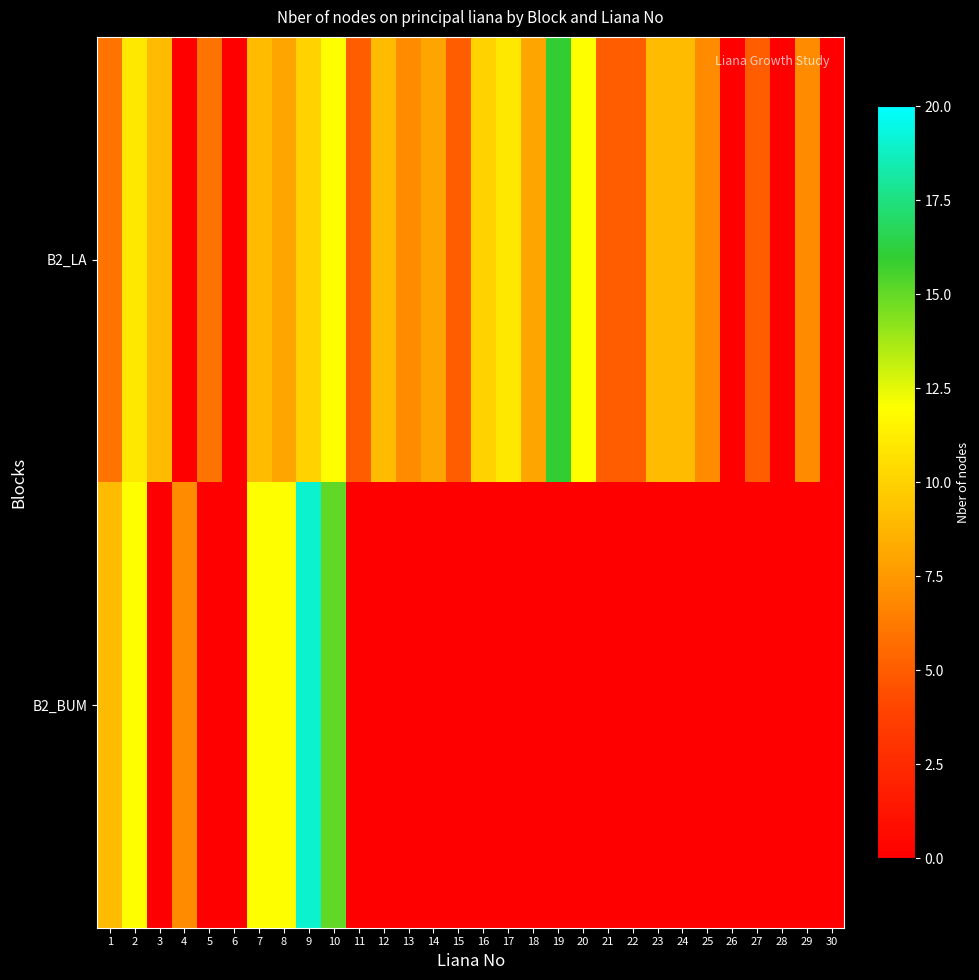

How many data points does each series have?

30